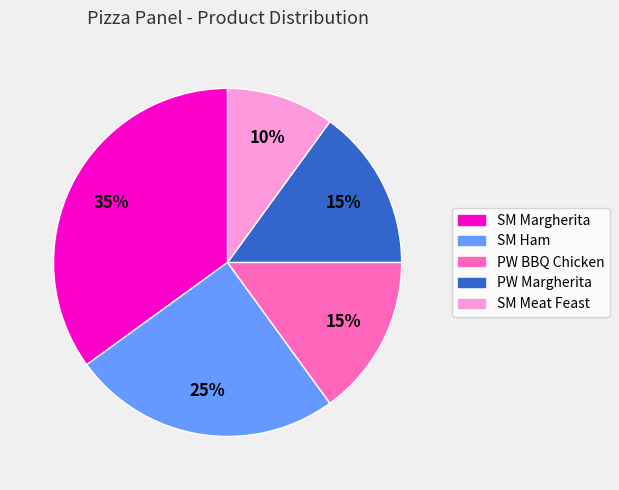

How many slices are in this pie chart?

5